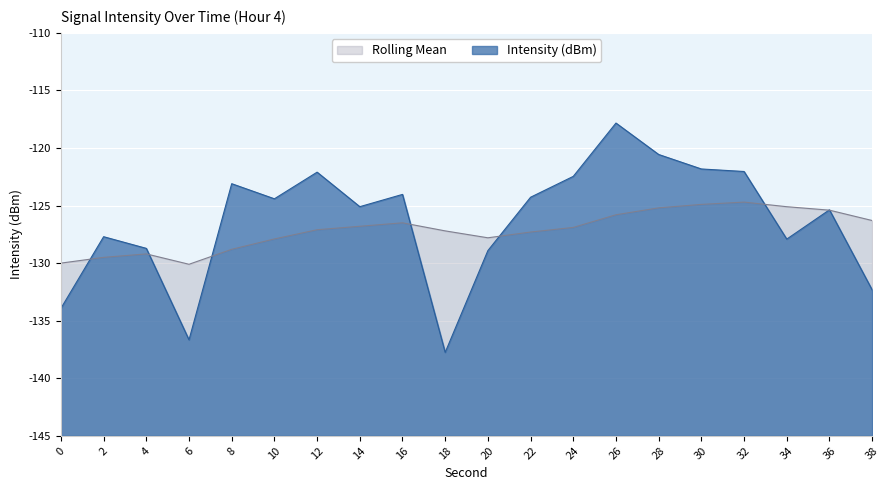

Reading left to right, what are all the values shown in this chart?

Intensity (dBm): -133.9	-127.7	-128.7	-136.7	-123.1	-124.4	-122.1	-125.1	-124.0	-137.8	-128.9	-124.3	-122.5	-117.8	-120.6	-121.8	-122.0	-127.9	-125.4	-132.3
Rolling Mean: -130.0	-129.5	-129.2	-130.1	-128.8	-127.9	-127.1	-126.8	-126.5	-127.2	-127.8	-127.3	-126.9	-125.8	-125.2	-124.9	-124.7	-125.1	-125.4	-126.3